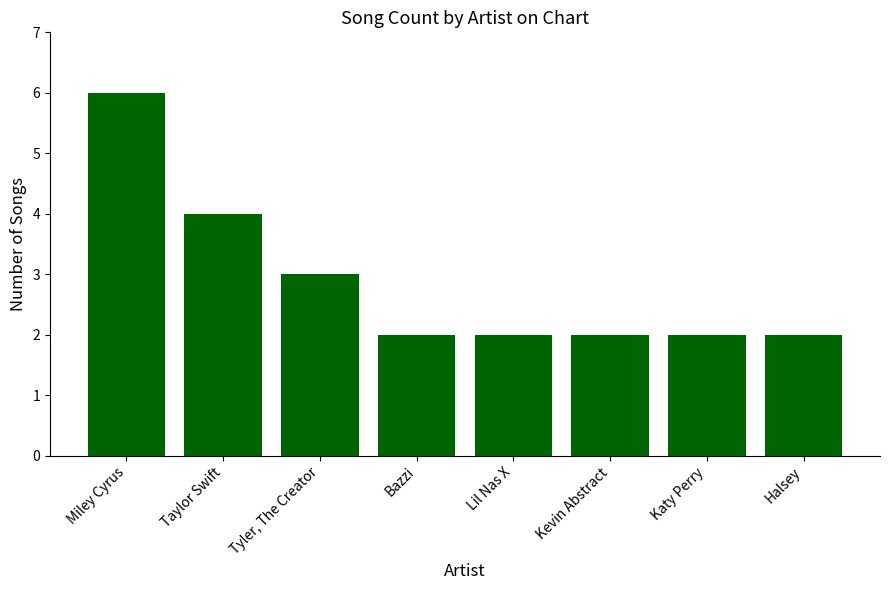

What position from the left is Halsey?

8